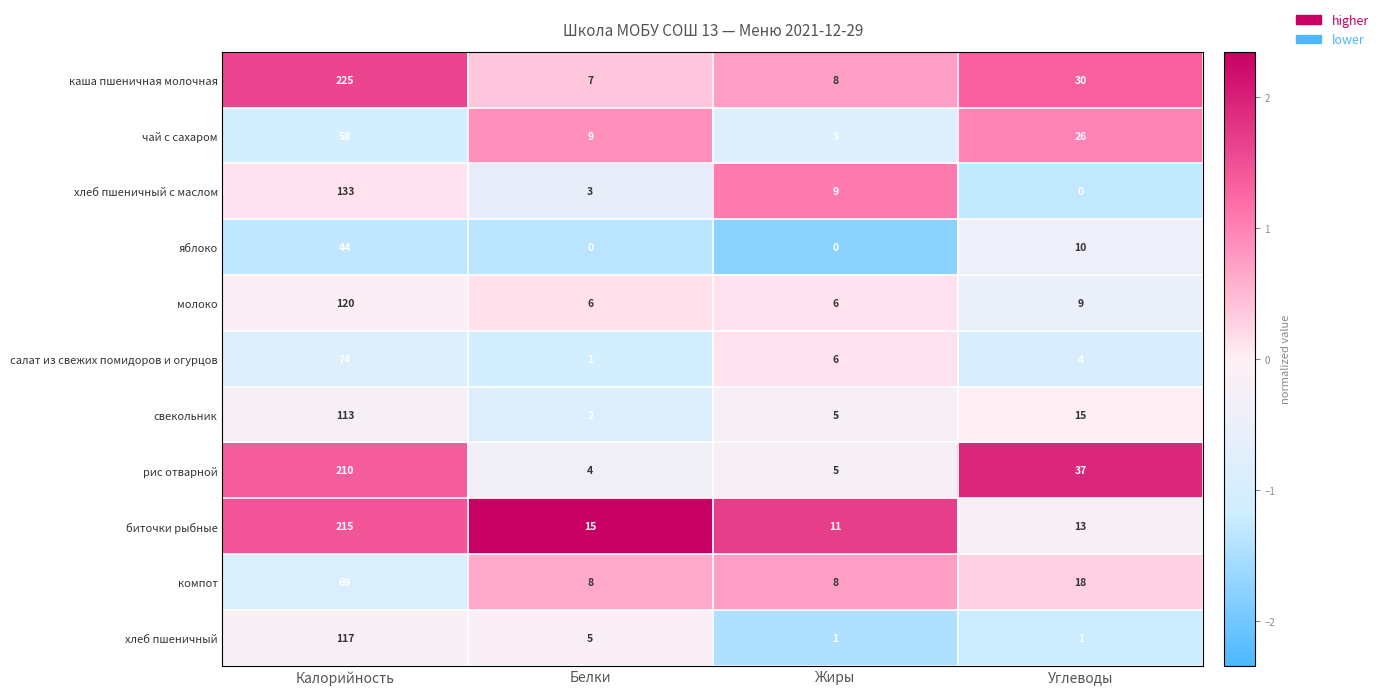

The компот series shows 18 at Углеводы. True or false?

True